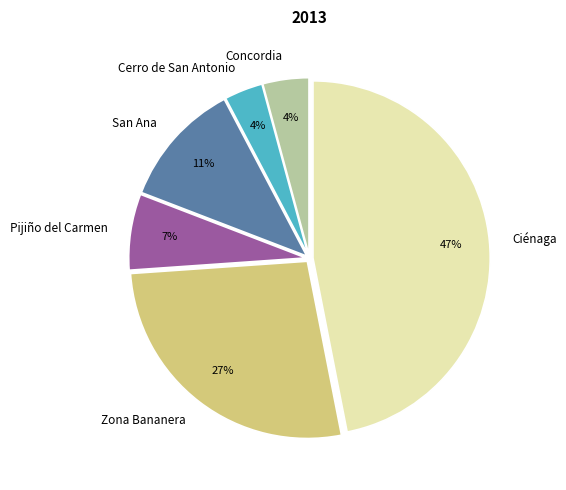

Between San Ana and Pijiño del Carmen, which is larger?

San Ana